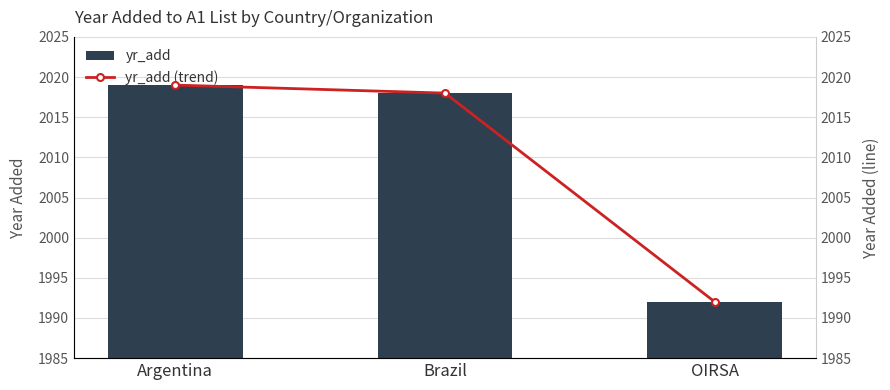

At how many categories does at least one series exceed 2007?

2